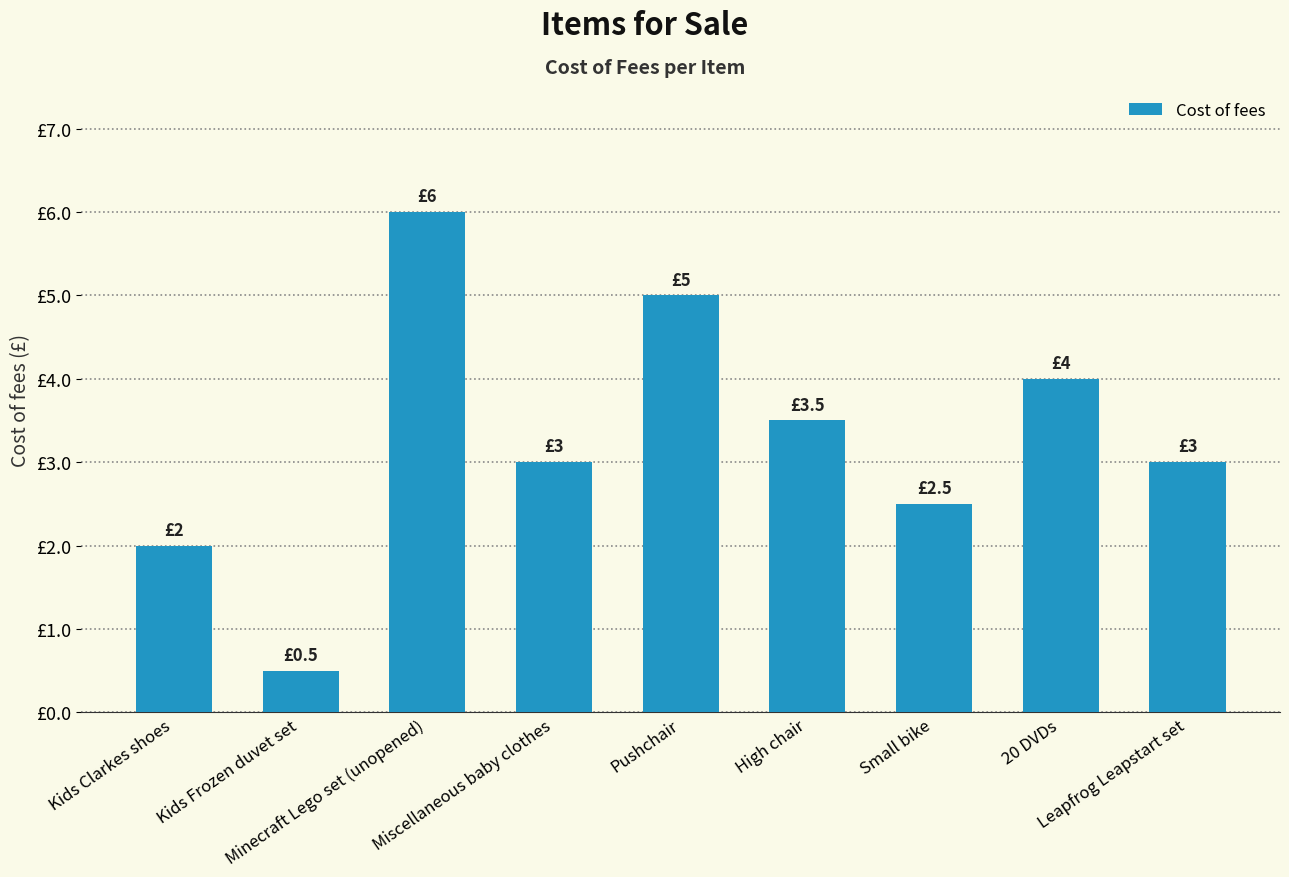

At which category does the chart reach its peak across all series?

Minecraft Lego set (unopened)